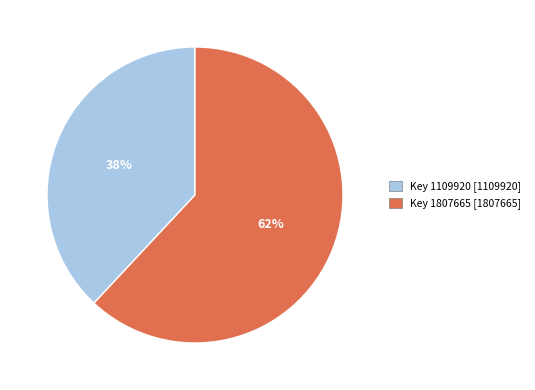

To the nearest percent, what is the average slice percentage?

50%